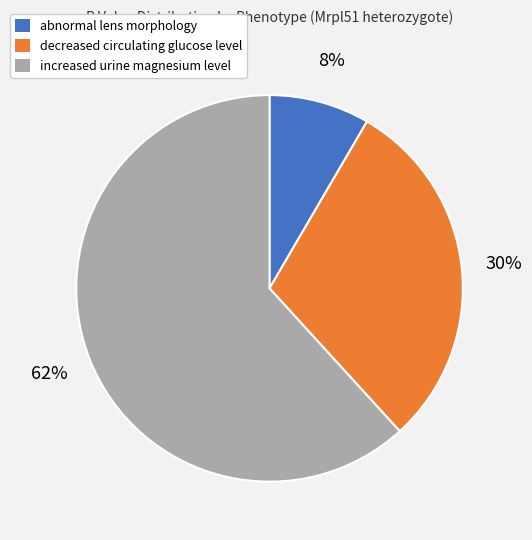

Is the sum of increased urine magnesium level and abnormal lens morphology greater than half?

Yes